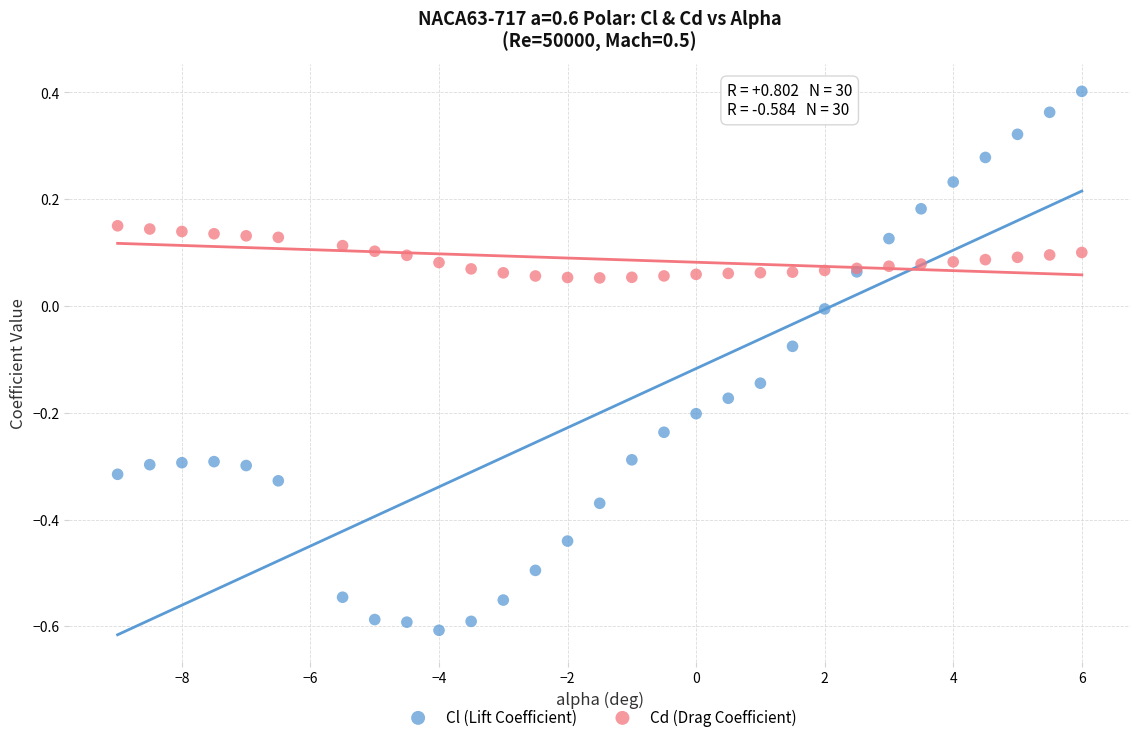

Which series reaches the minimum Y coordinate?

Cl (Lift Coefficient)